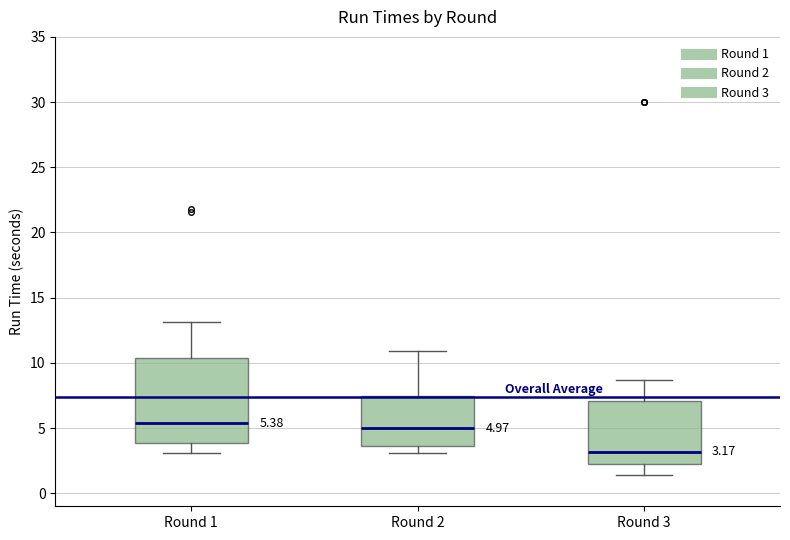

Which box has the lowest median line?

Round 3